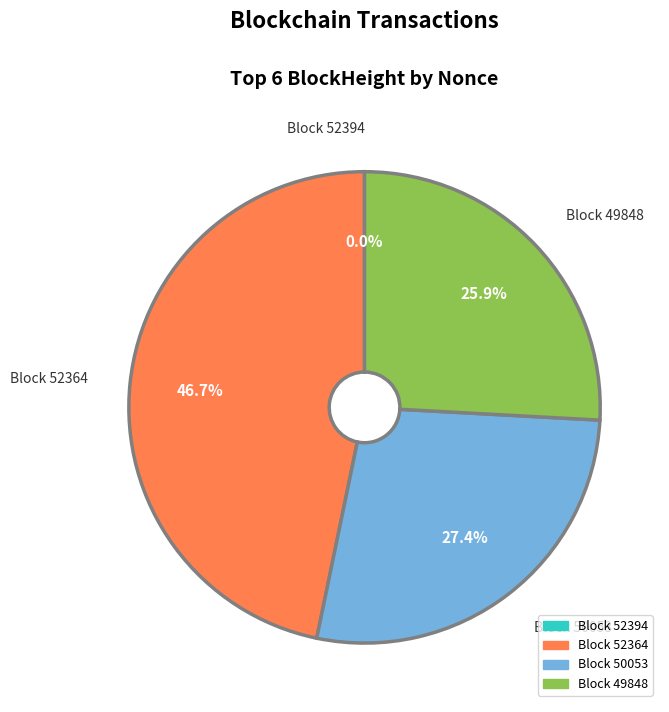

How much of the chart is everything except Block 52364?

53.3%